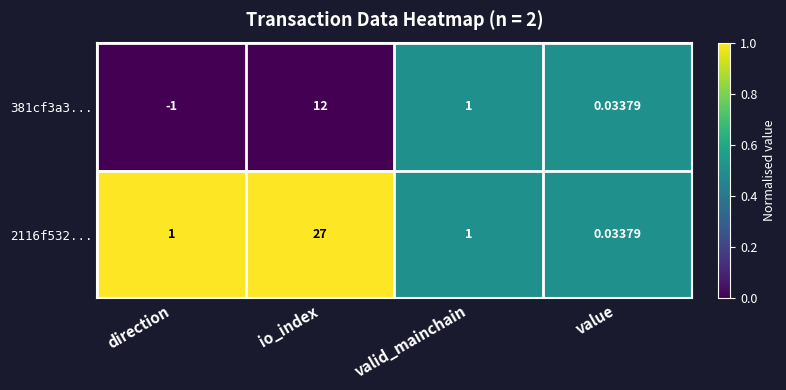

Is the value of 2116f532... at valid_mainchain greater than the value of 381cf3a3... at value?

Yes